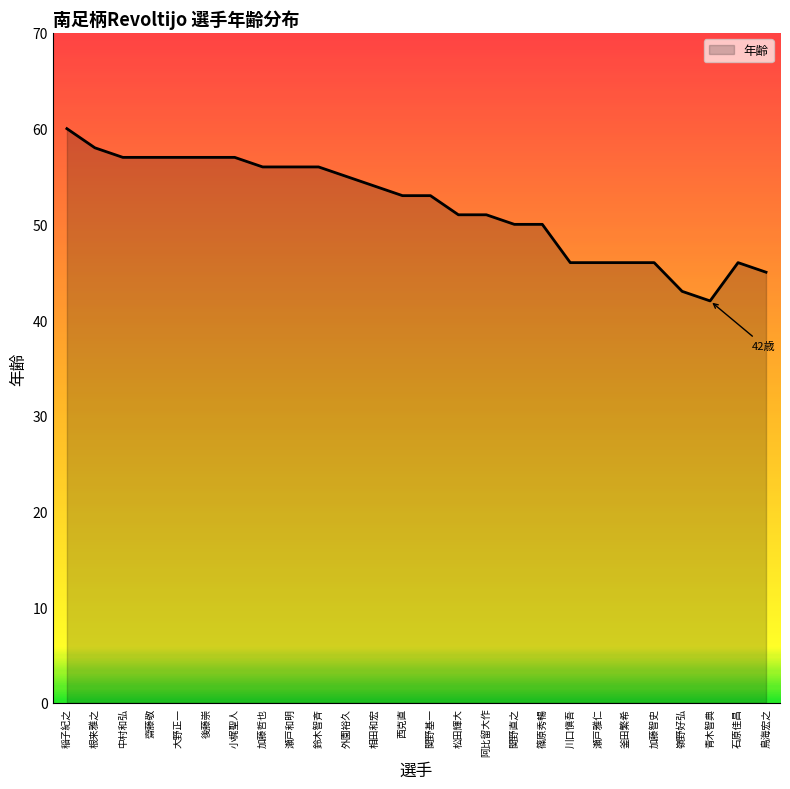

Which label corresponds to the largest value in the chart?

稲子紀之